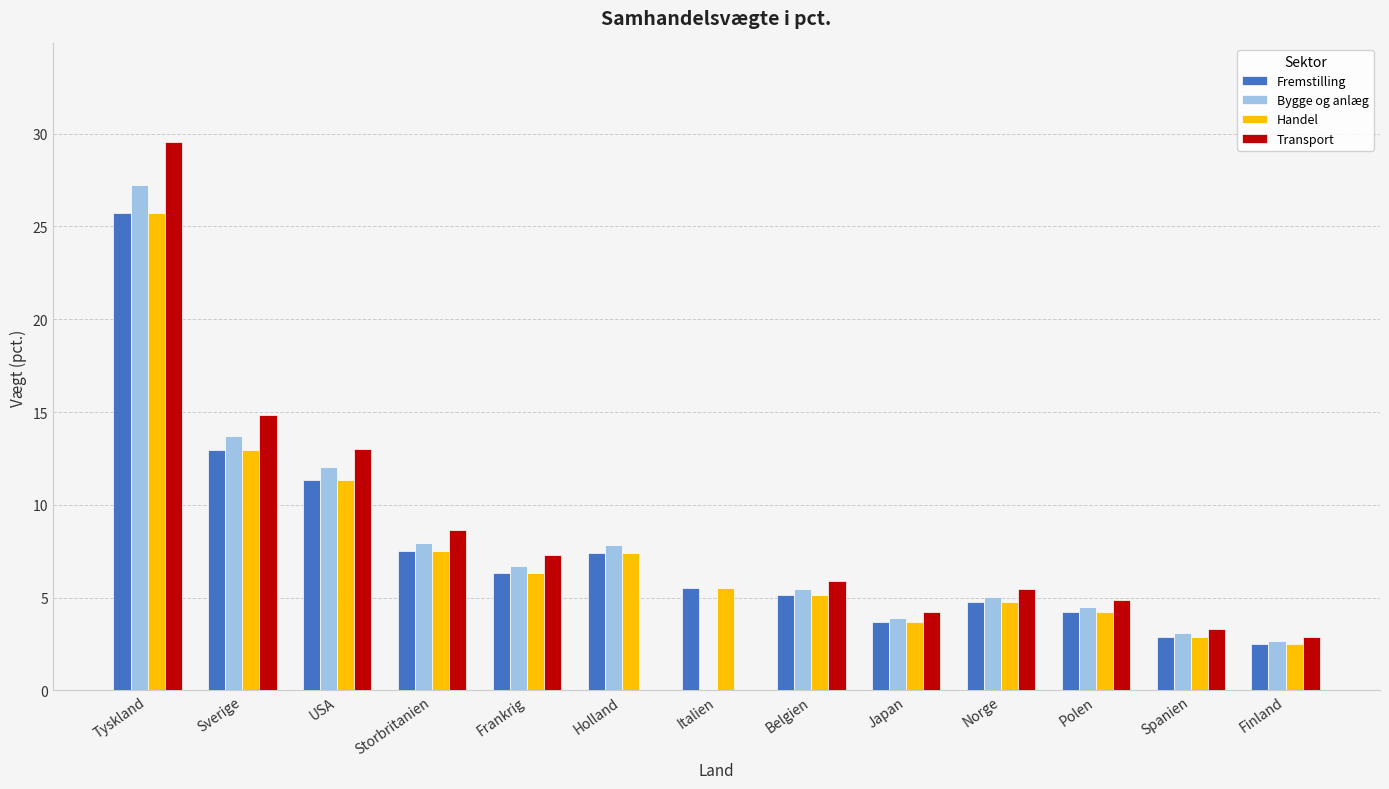

Is the value of Transport at Belgien greater than the value of Bygge og anlæg at Italien?

Yes